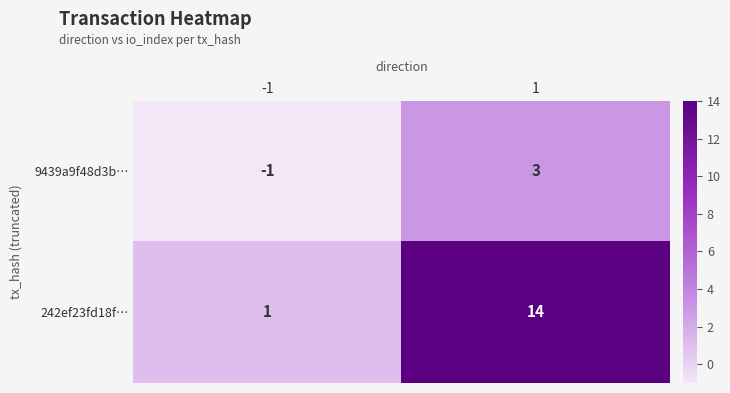

Is it true that 9439a9f48d3b… equals -1 at -1?

True